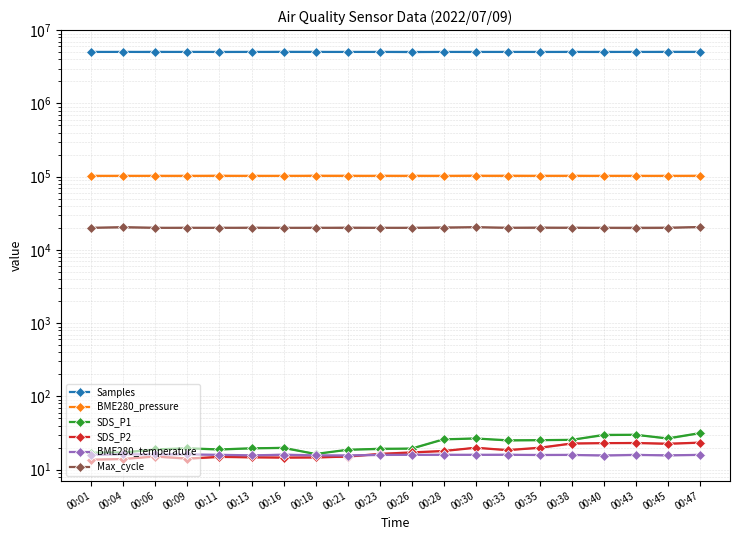

At which label does Max_cycle reach its peak?

00:47